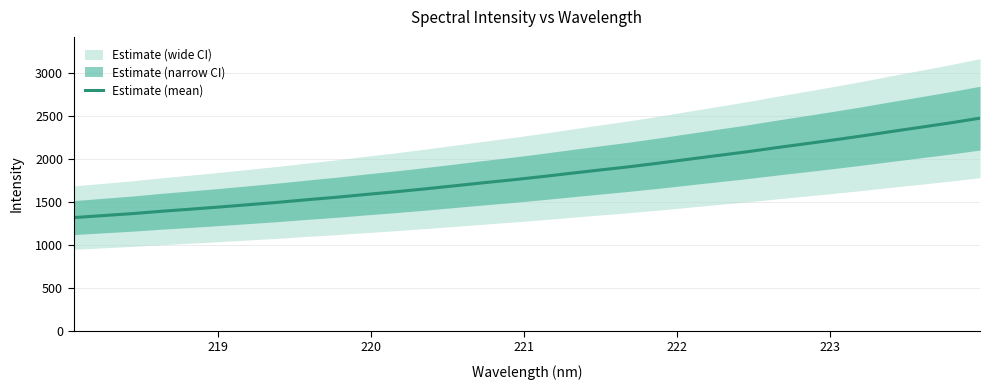

Does the chart display data point markers on the line(s)?

No